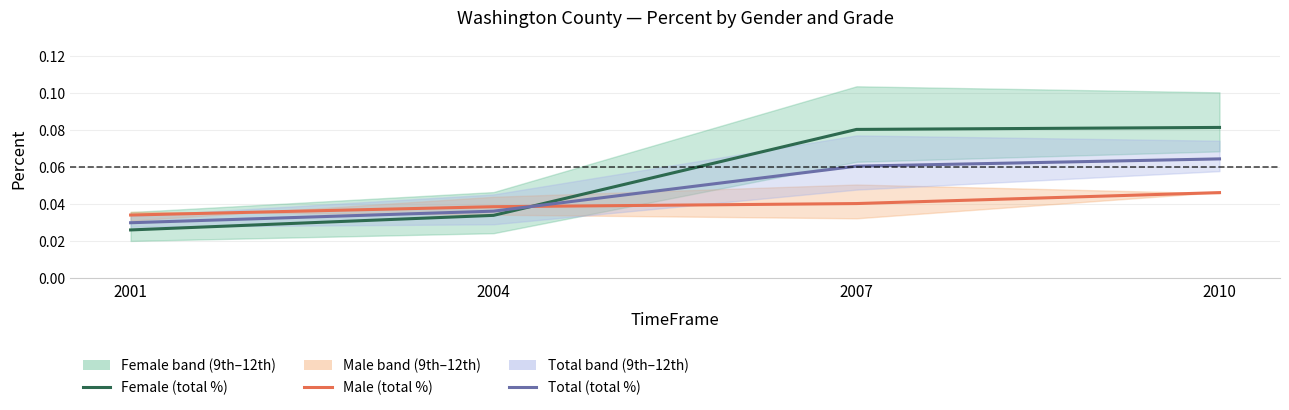

Is it true that Female (total %) equals 0.0 at 2004?

False